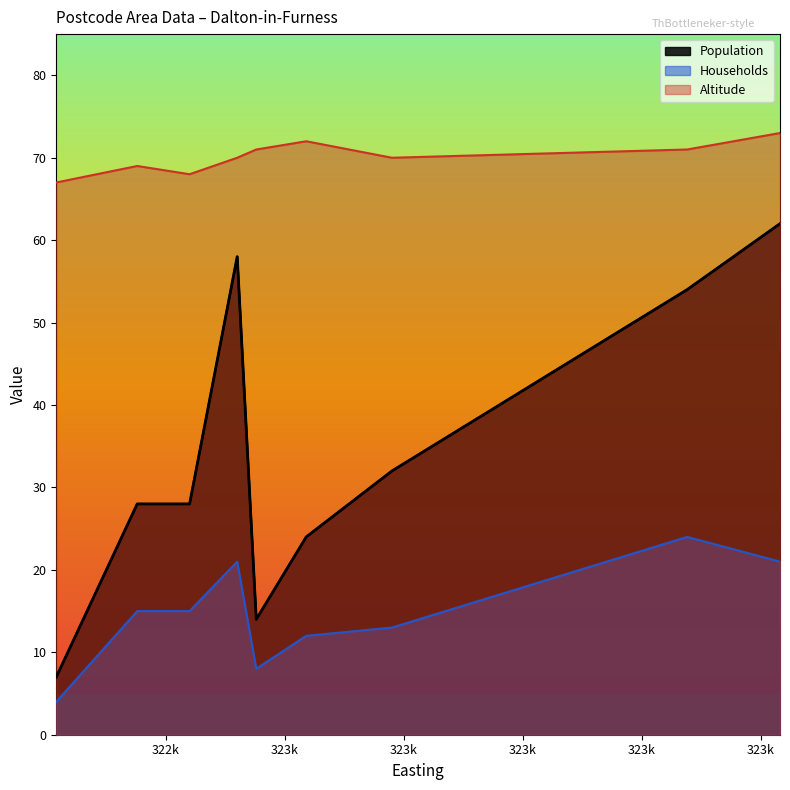

Is the value of Population at LA15 8NZ greater than the value of Households at LA15 8QL?

Yes